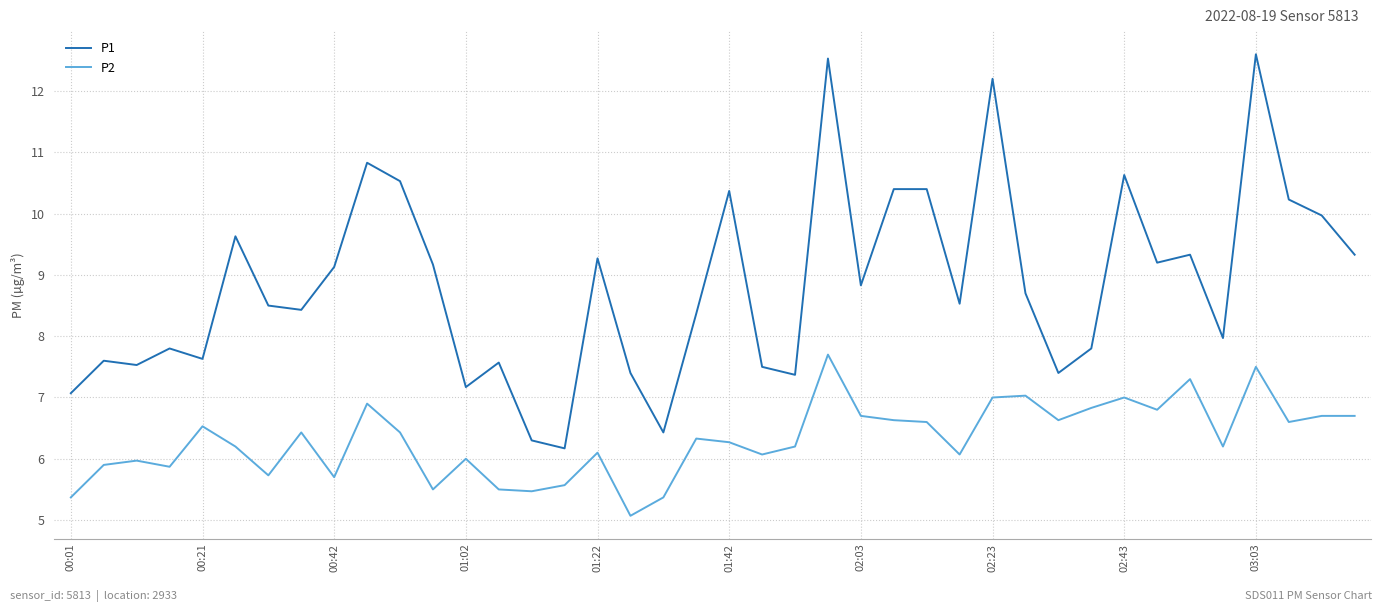

Which series has the widest spread of values?

P1